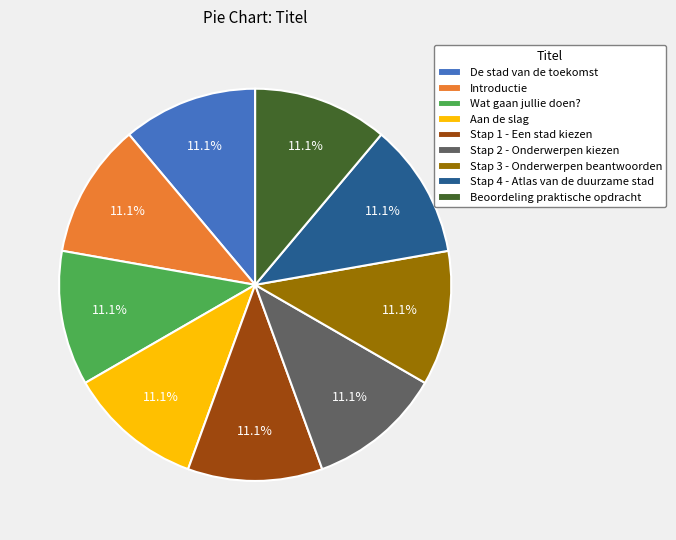

How many segments does this pie chart have?

9